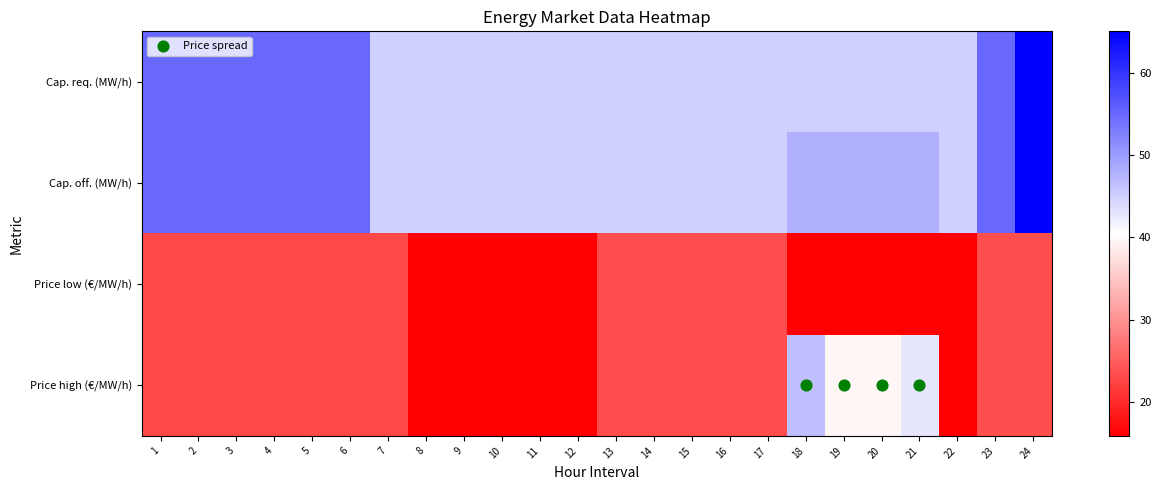

What is the smallest value displayed?

15.9